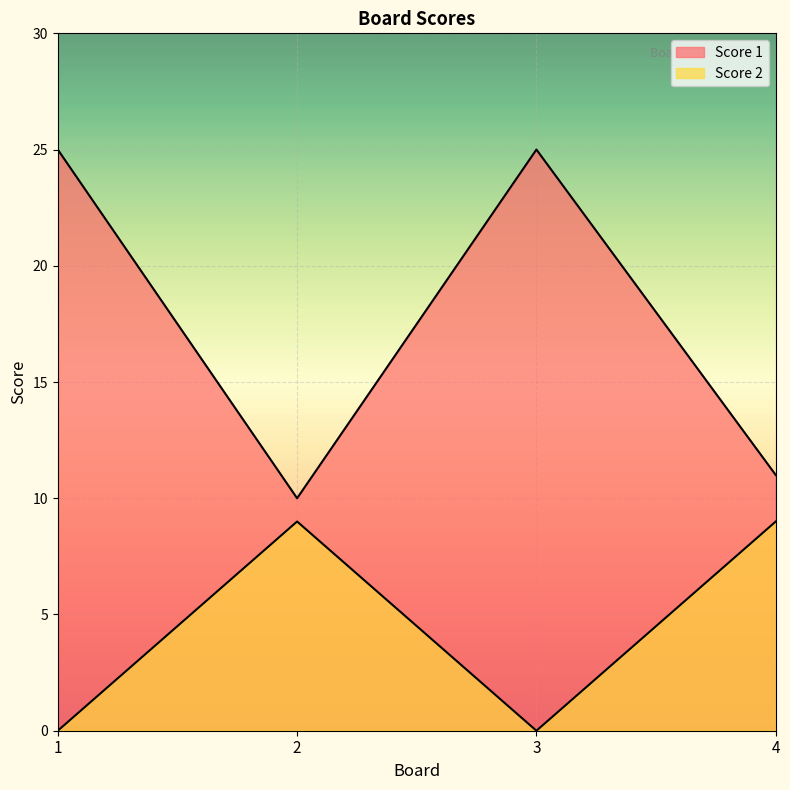

At which category is the sum across all series the highest?

1